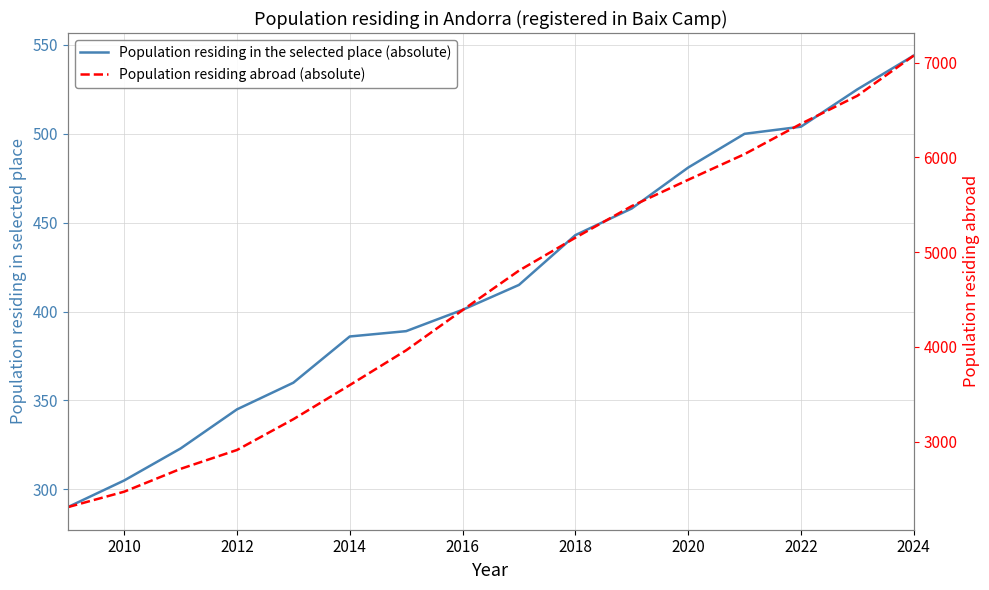

Which series changed the most between 2024 and 2018?

Population residing abroad (absolute)